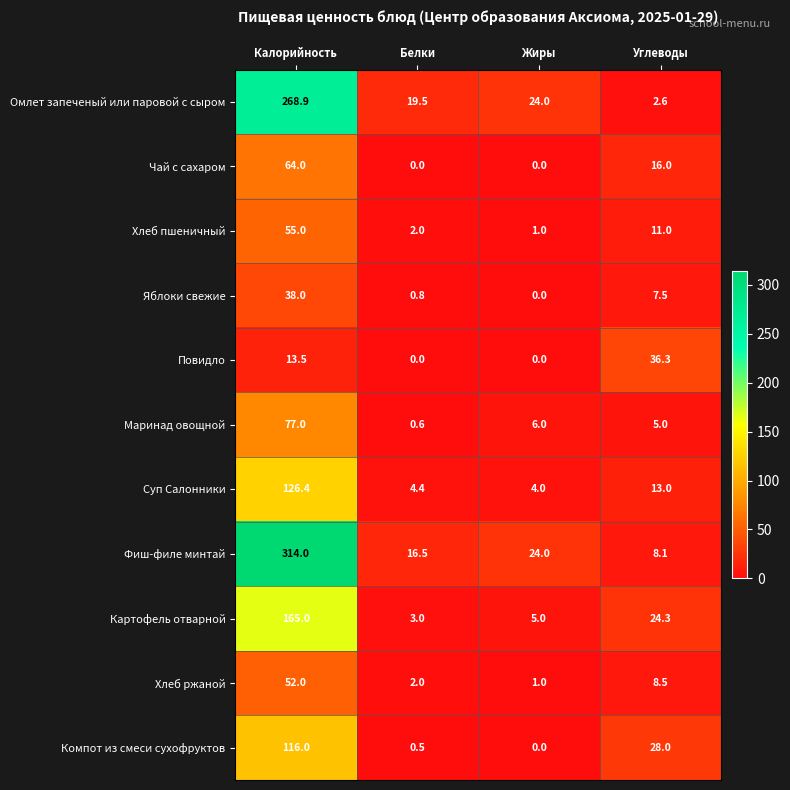

What is the maximum value shown in the chart?

314.0